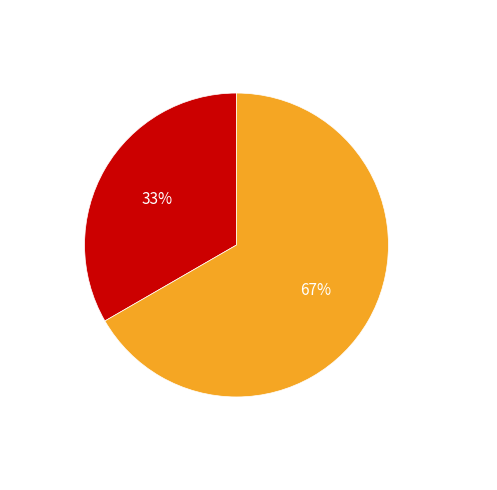

Which category accounts for the majority?

Безстроковий